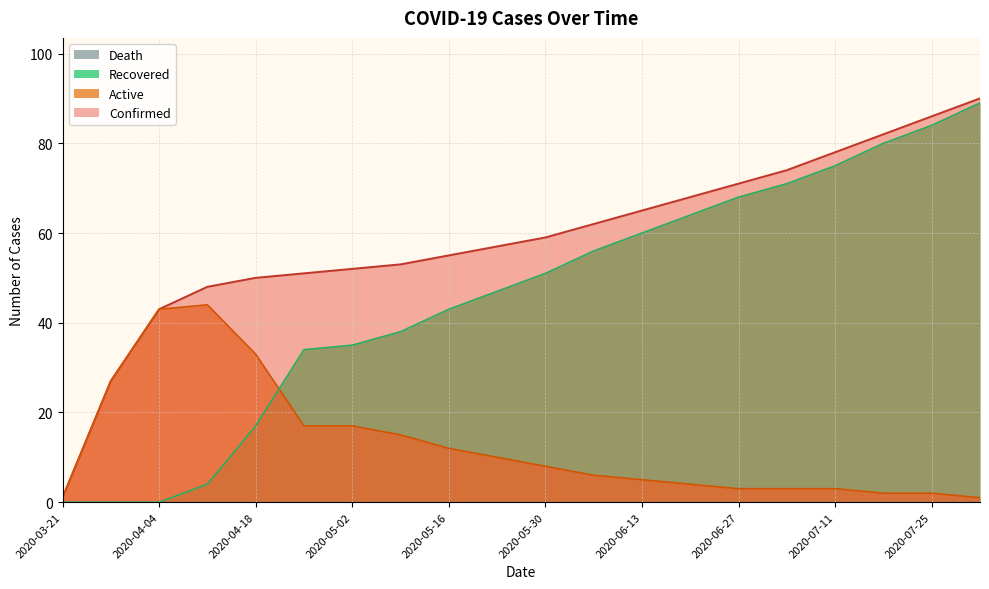

Which series has the largest range (max minus min)?

Confirmed